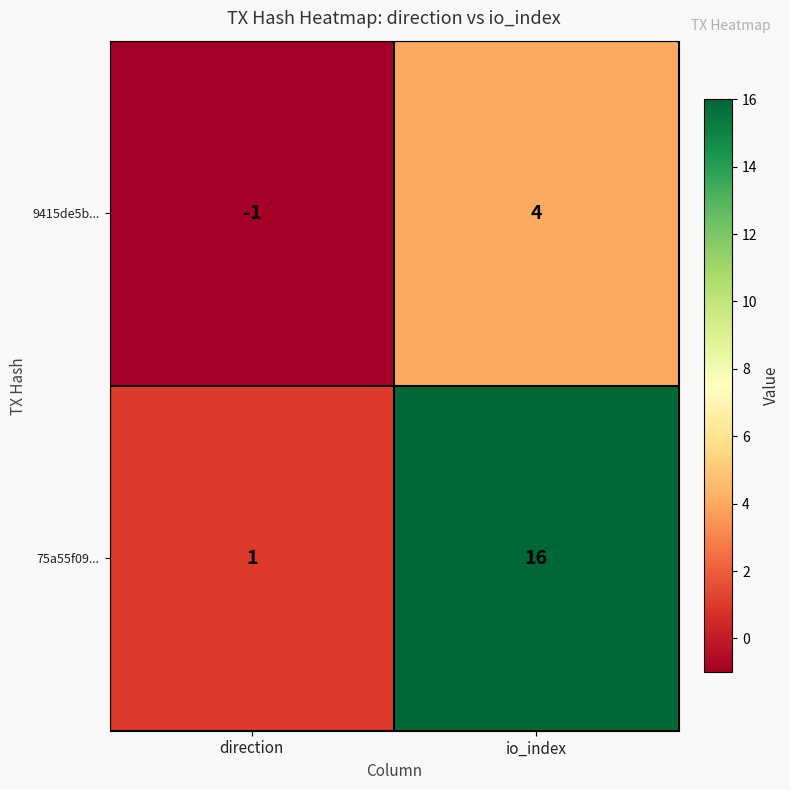

How many negative values does the 9415de5b... series have?

1